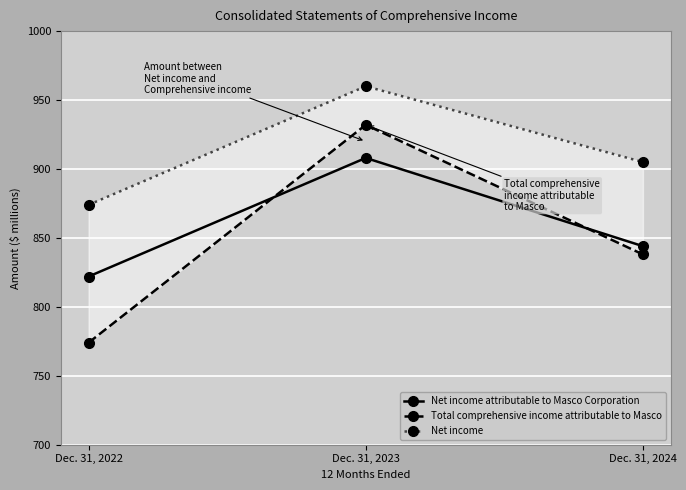

Does the chart display data point markers on the line(s)?

Yes